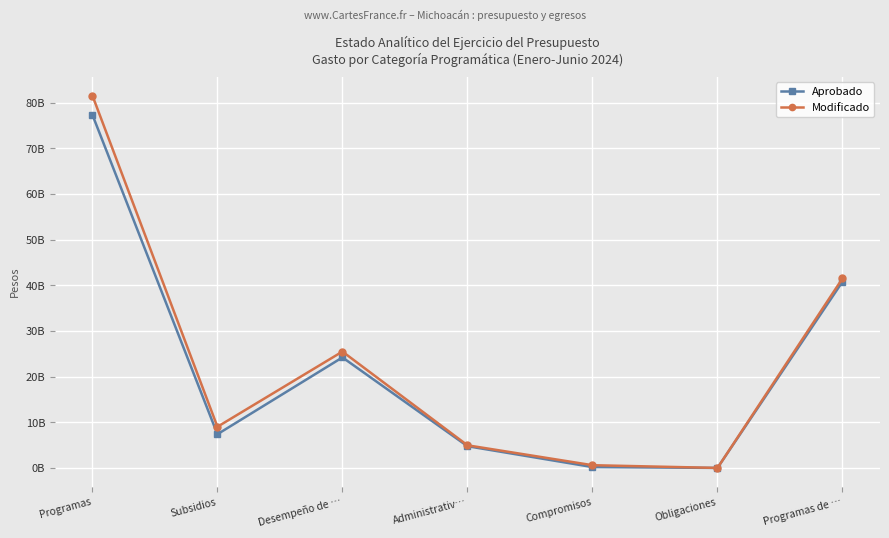

Is this an area chart (filled region under the line)?

No